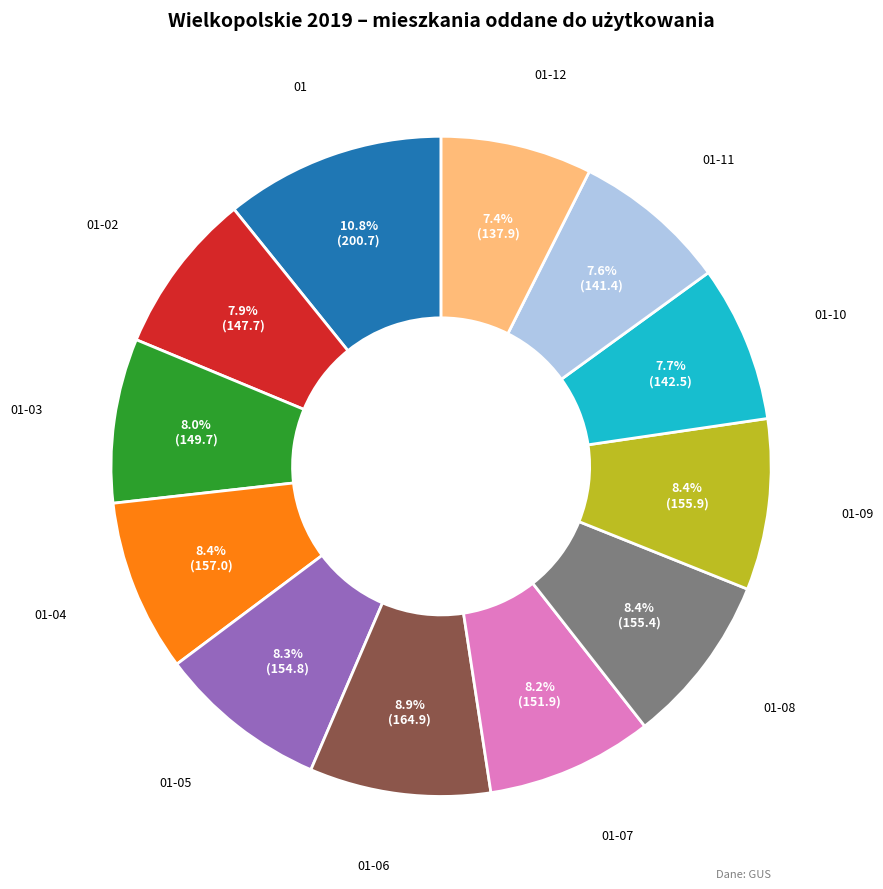

To the nearest percent, what is the combined percentage of 01-12 and 01?

18%